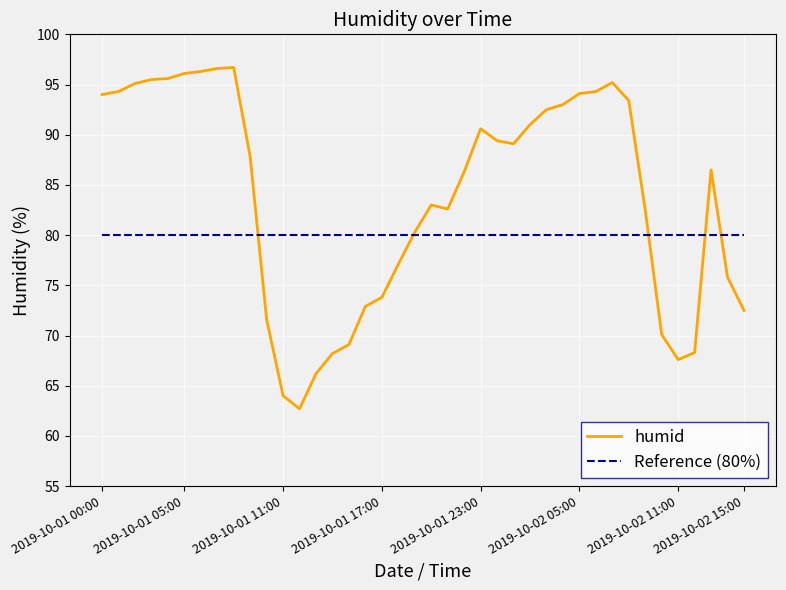

What is the maximum value shown in the chart?

96.7